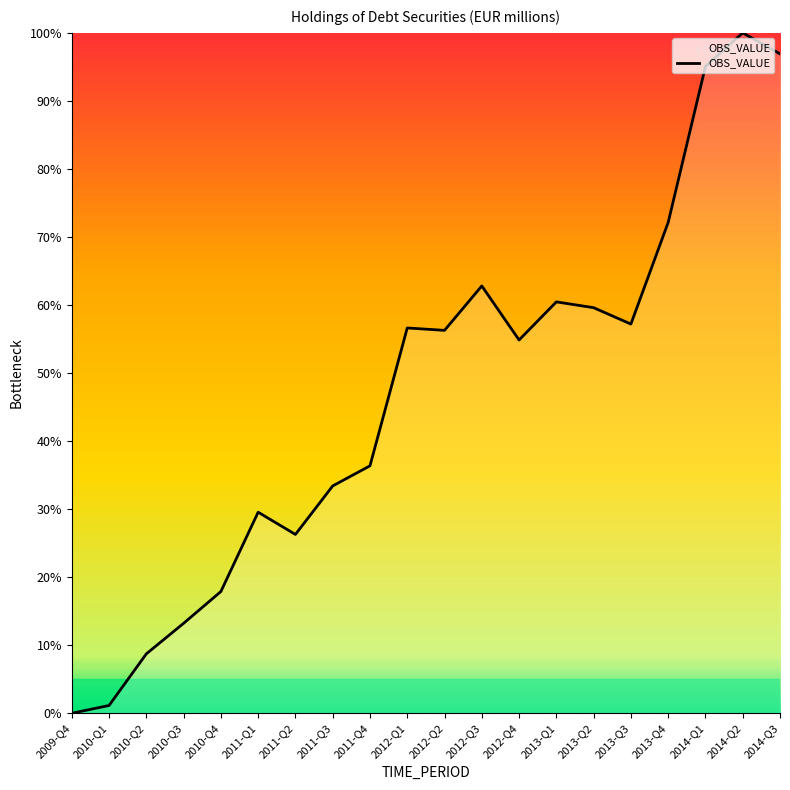

What is the change in value from 2011-Q2 to 2011-Q4?

+10.1